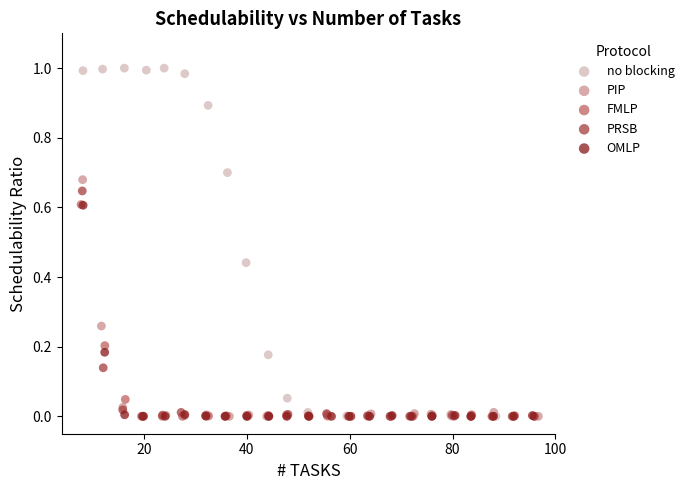

Which series has the largest Y range (max minus min)?

no blocking